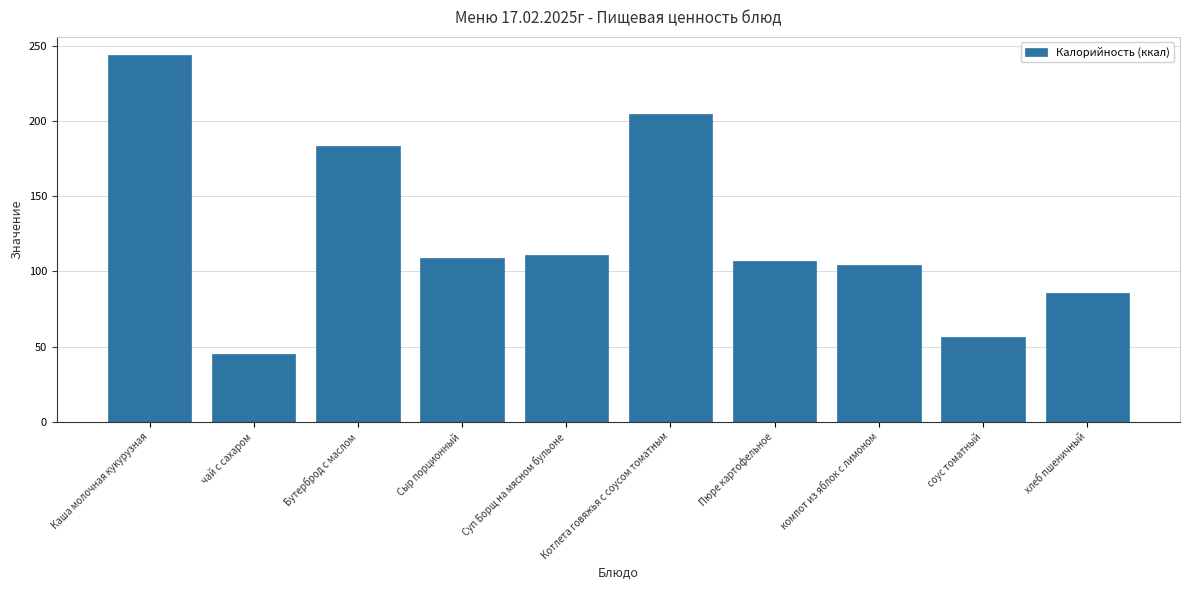

What is the difference between the values at Котлета говяжья с соусом томатным and Каша молочная кукурузная?

39.0